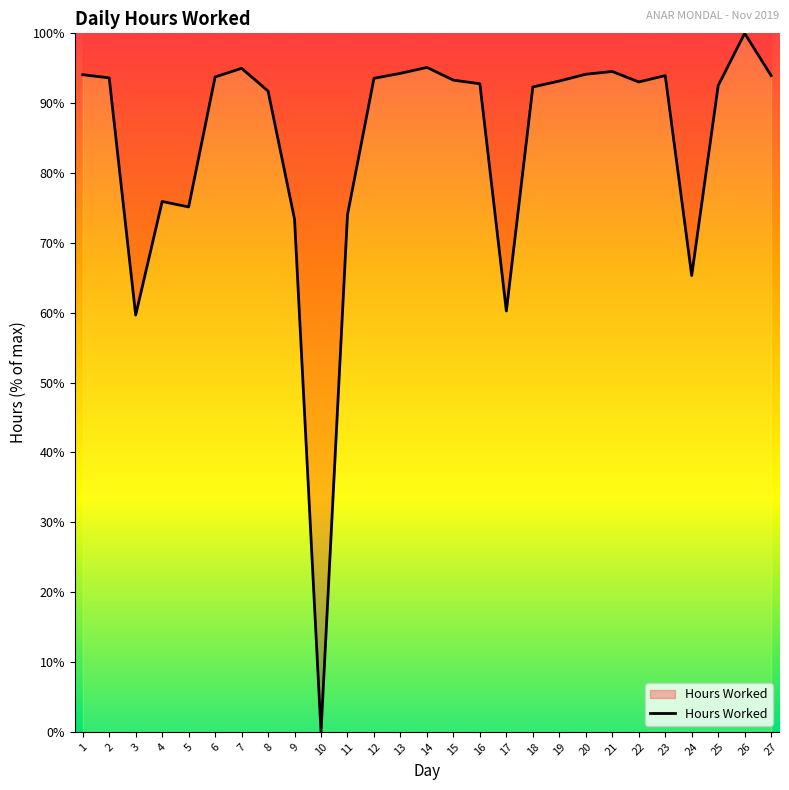

What is the change in value from 2 to 10?

-93.6